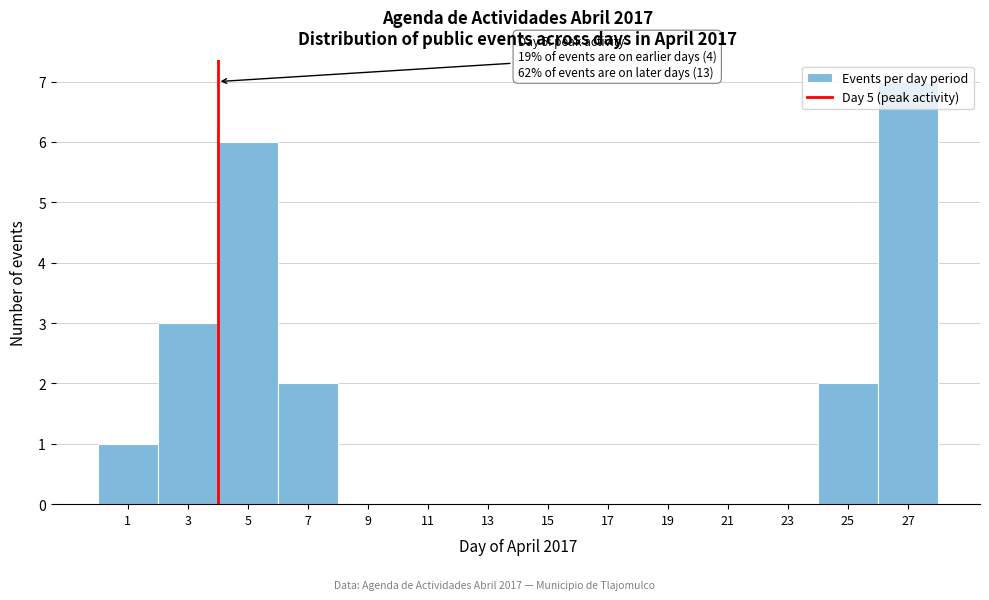

What is the greatest value displayed?

7